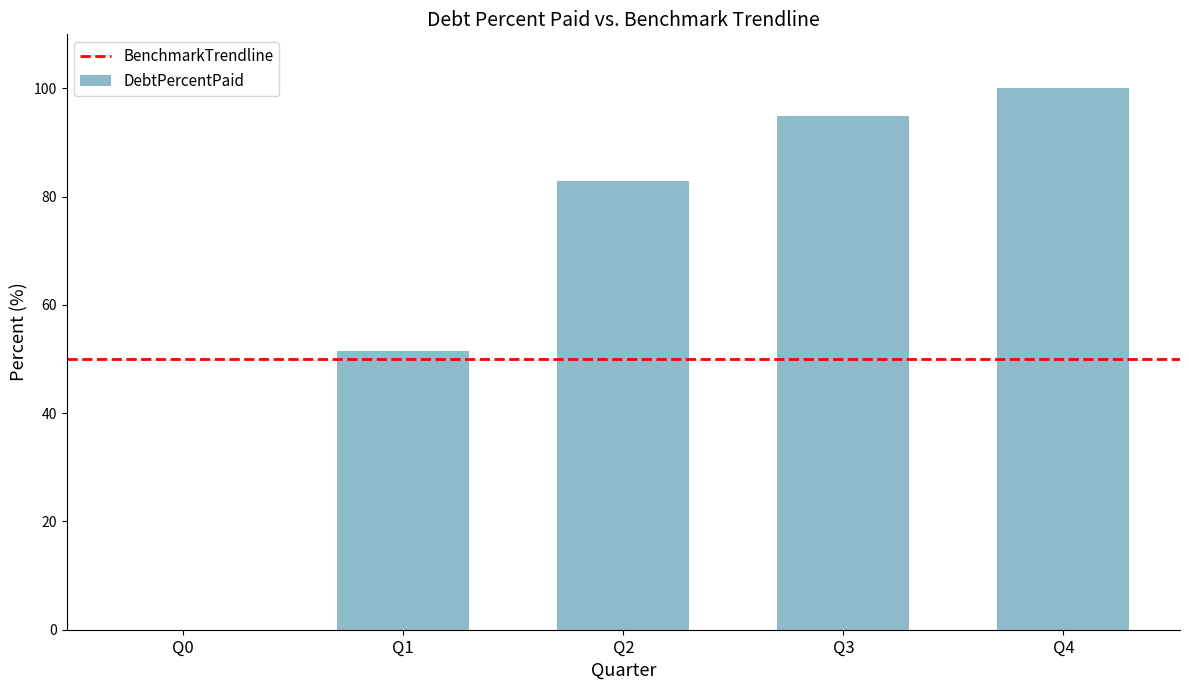

What is the sum of all values?

329.3